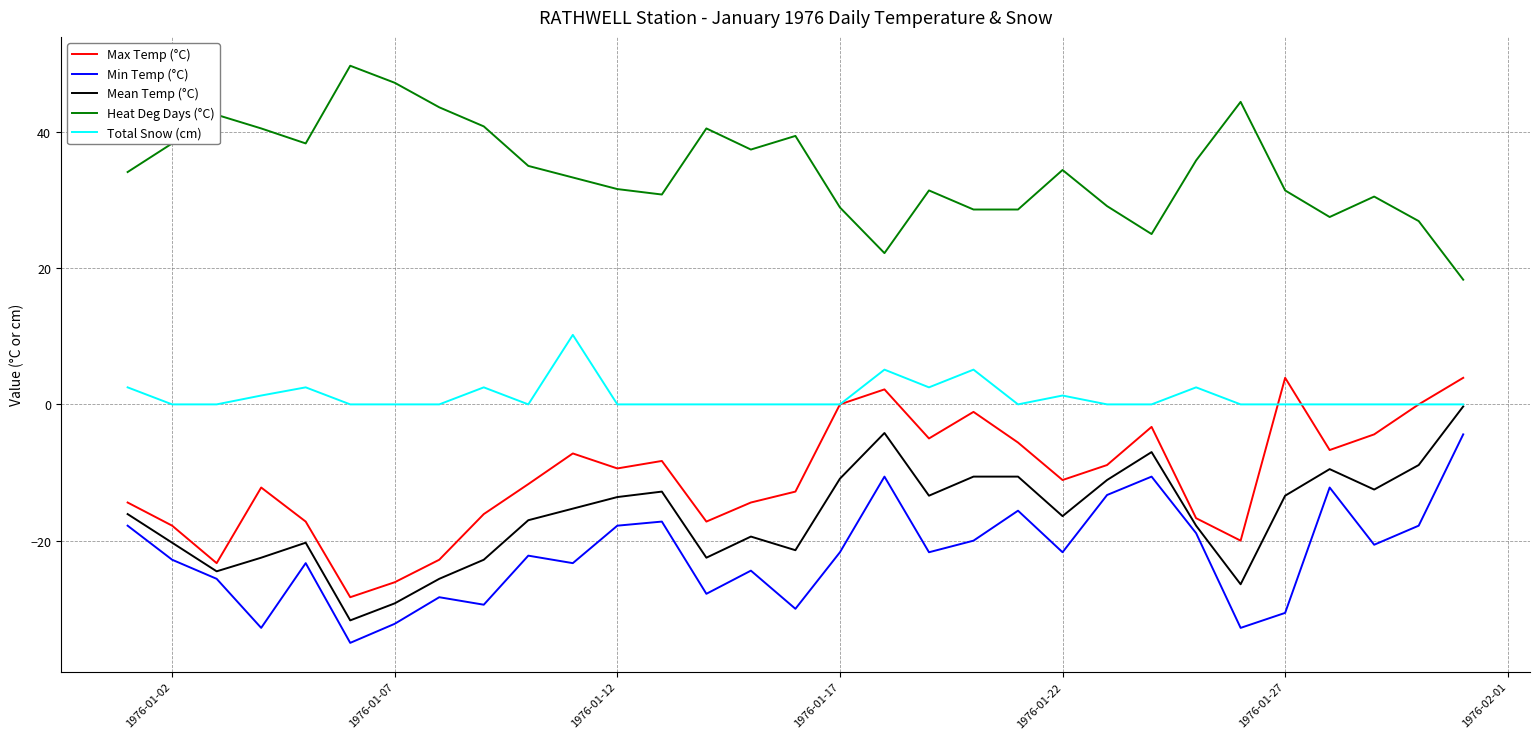

Rank the series by their maximum value, from lowest to highest.

Min Temp (°C), Mean Temp (°C), Max Temp (°C), Total Snow (cm), Heat Deg Days (°C)